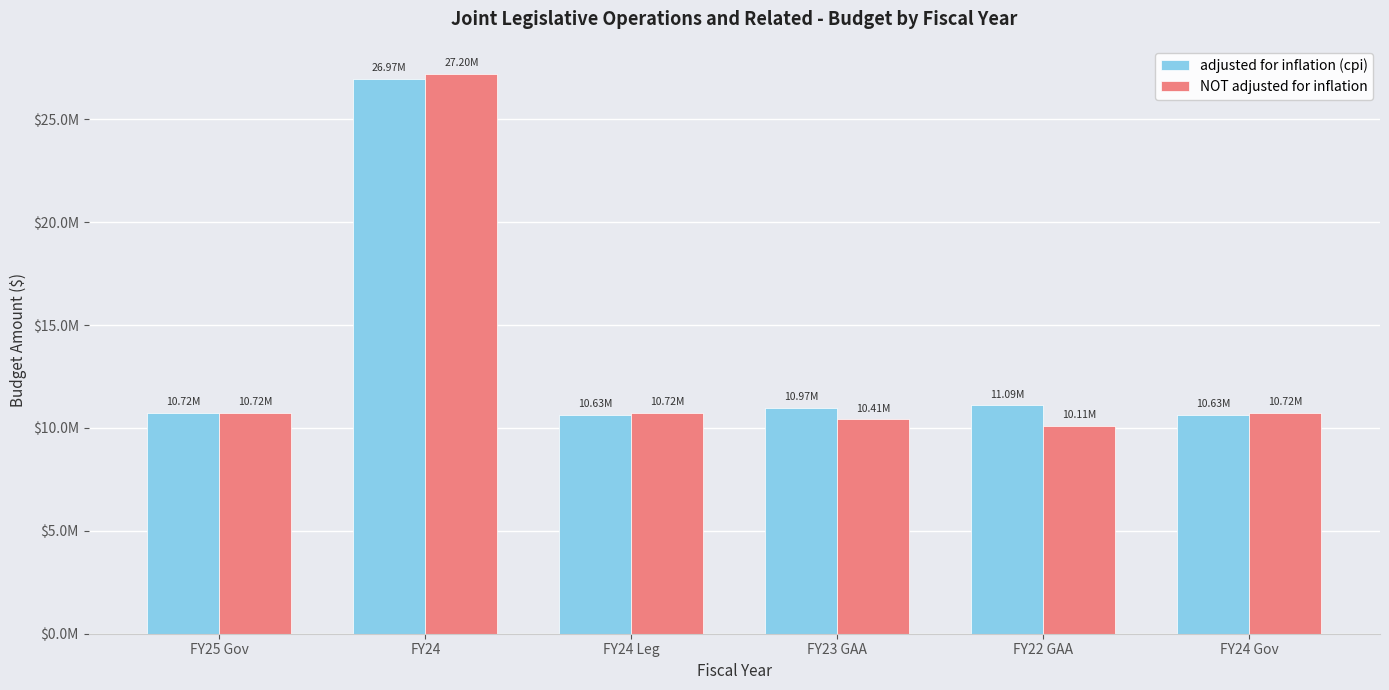

What are all the series names shown in the legend?

adjusted for inflation (cpi), NOT adjusted for inflation